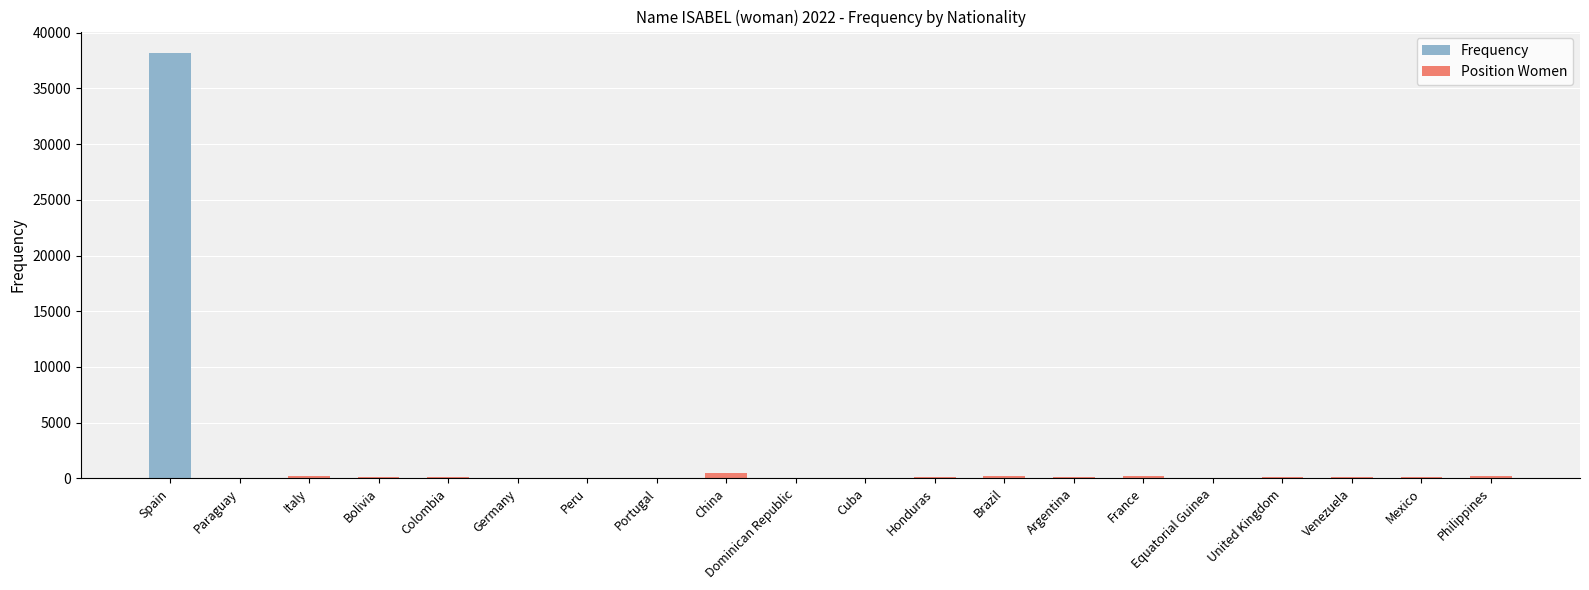

Are the bars grouped side by side (vs. stacked)?

No